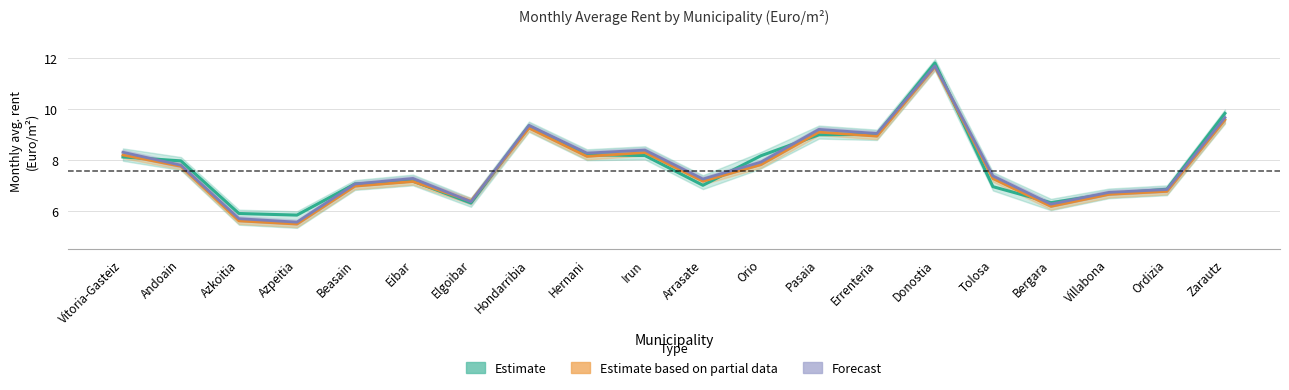

Is this an area chart (filled region under the line)?

No